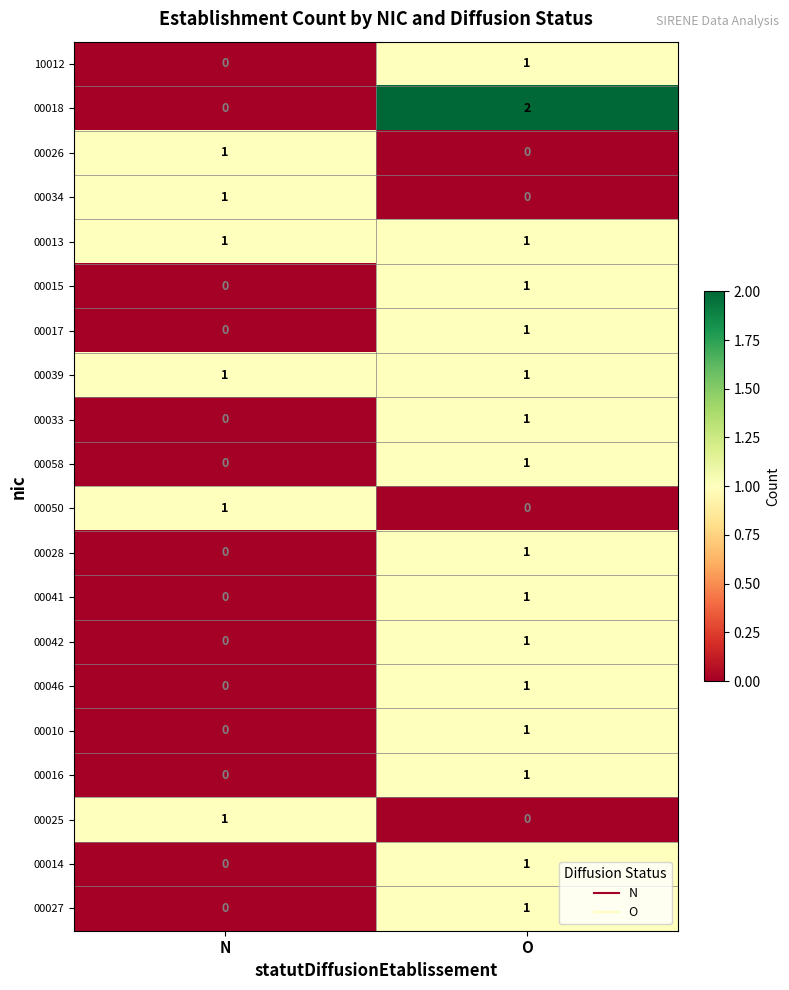

At which category is the sum across all series the highest?

O